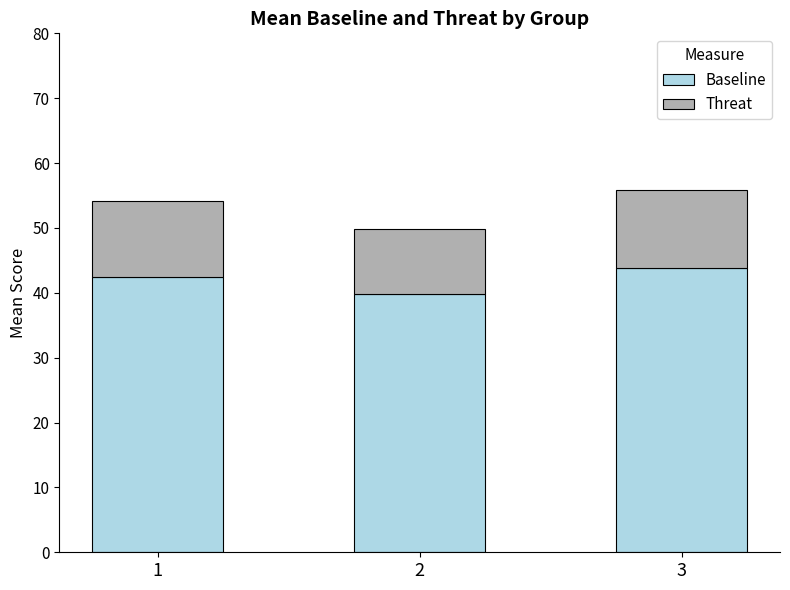

What is the total value across all series at 1?

54.1